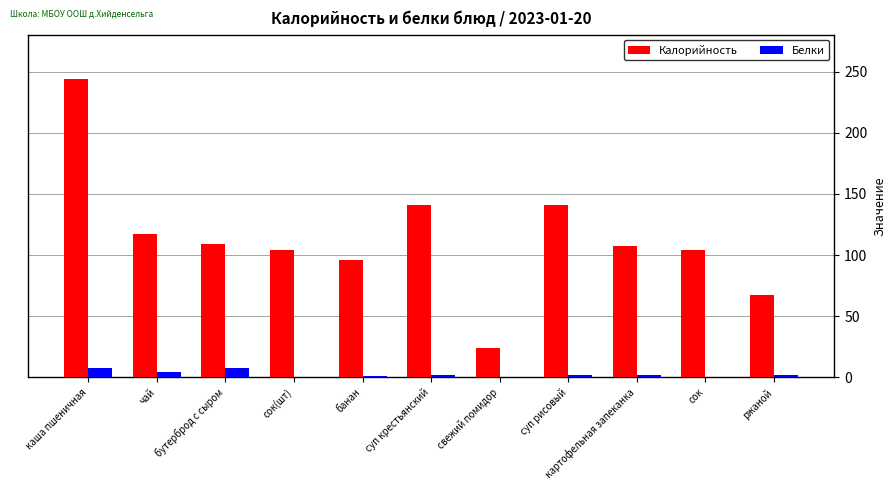

Which series has the largest total across all categories?

Калорийность